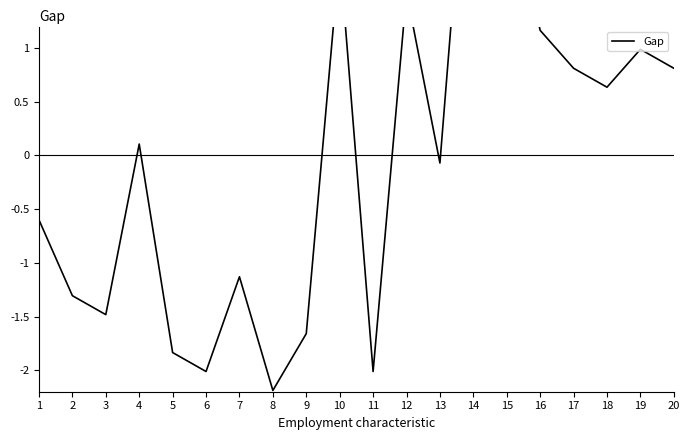

Between 8 and 16, which is larger?

16